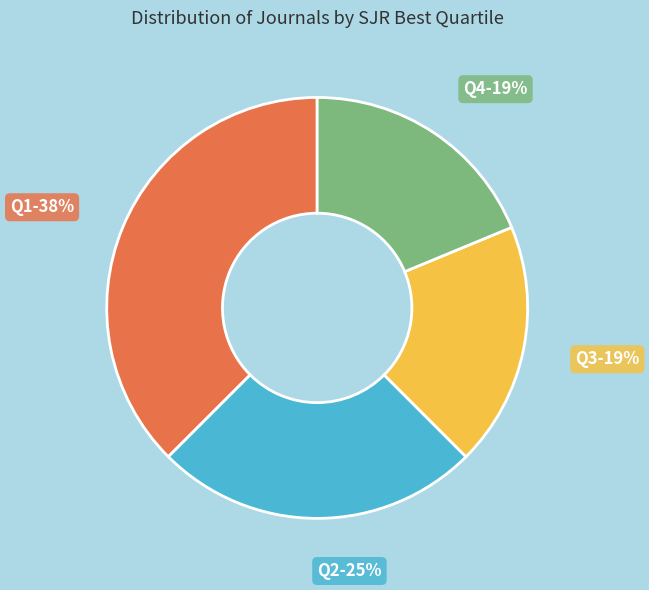

To the nearest percent, what portion does Q4 represent?

19%